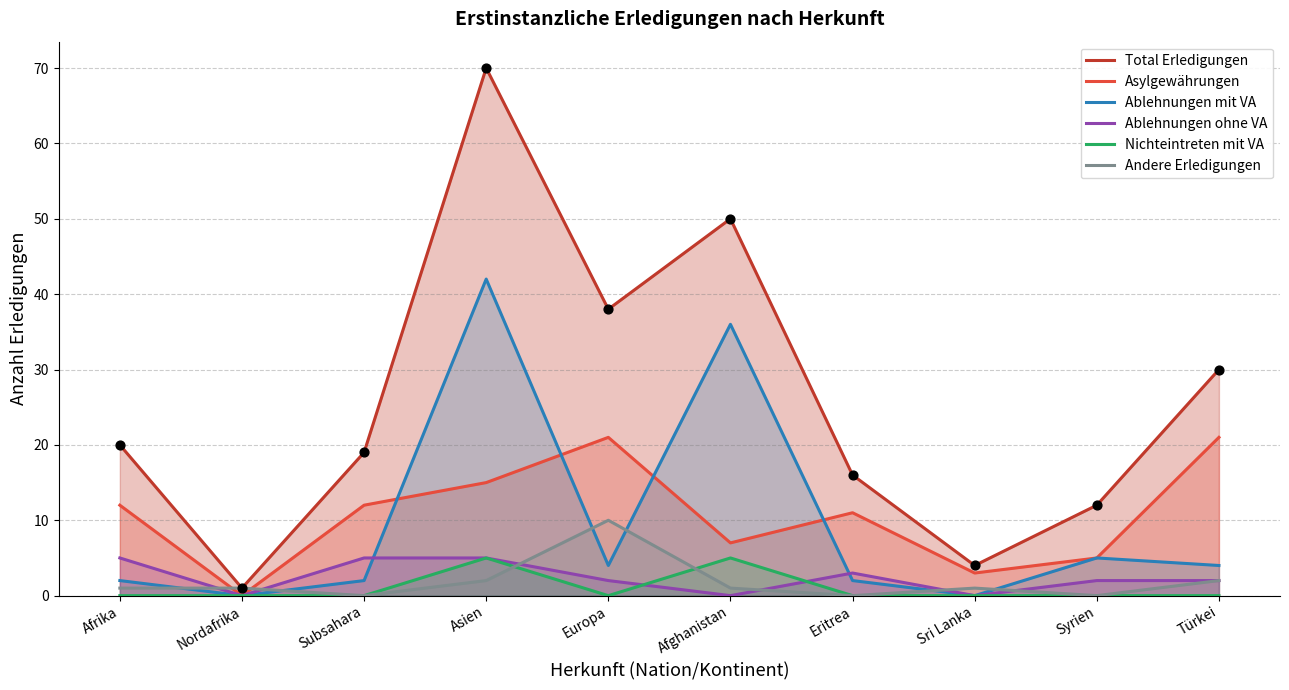

Which series has the largest total across all categories?

Total Erledigungen